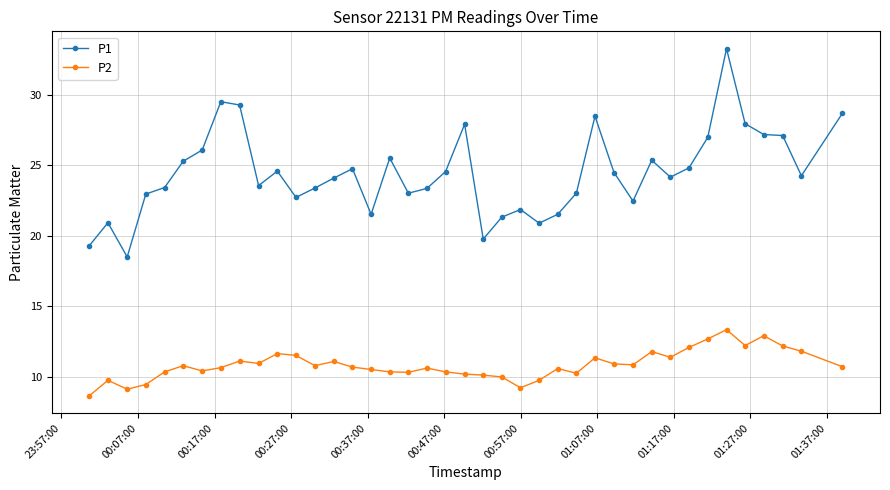

Which series has the largest total across all categories?

P1